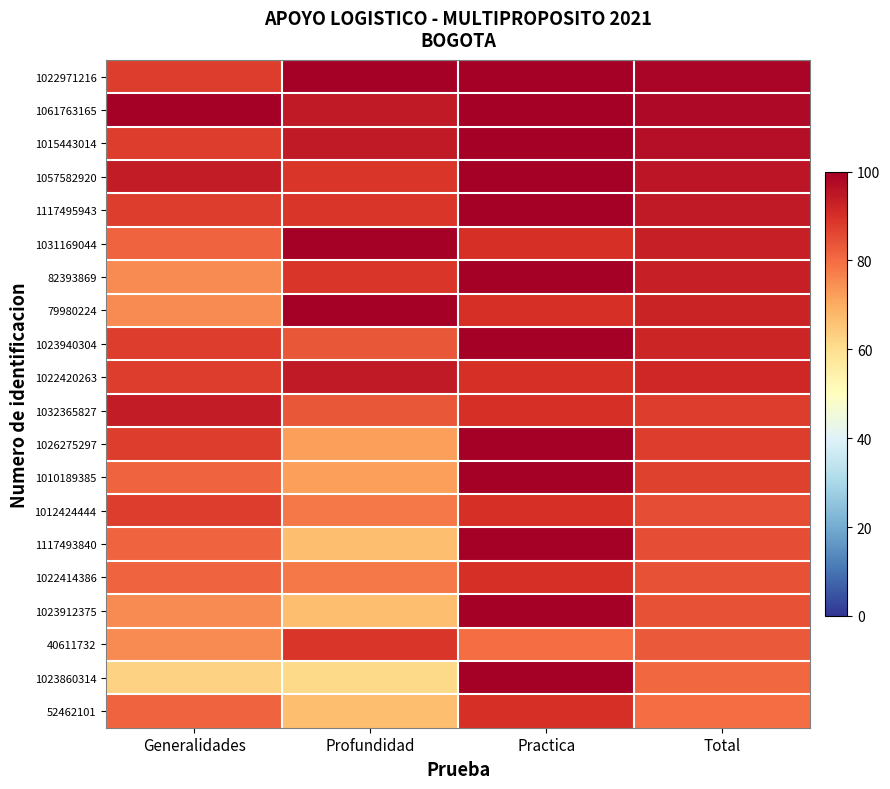

At Total, list the series in order from largest to smallest.

1022971216, 1061763165, 1015443014, 1057582920, 1117495943, 1031169044, 82393869, 79980224, 1023940304, 1022420263, 1032365827, 1026275297, 1010189385, 1012424444, 1117493840, 1022414386, 1023912375, 40611732, 1023860314, 52462101